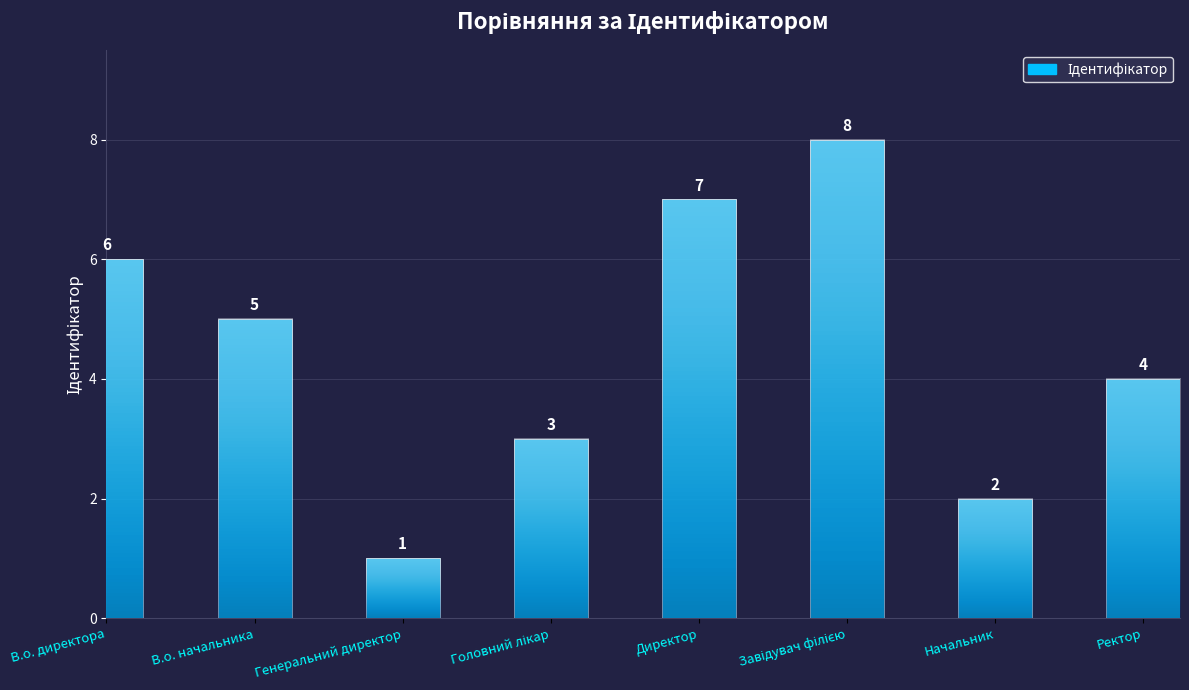

What is the value of the 6th bar from the left?

8